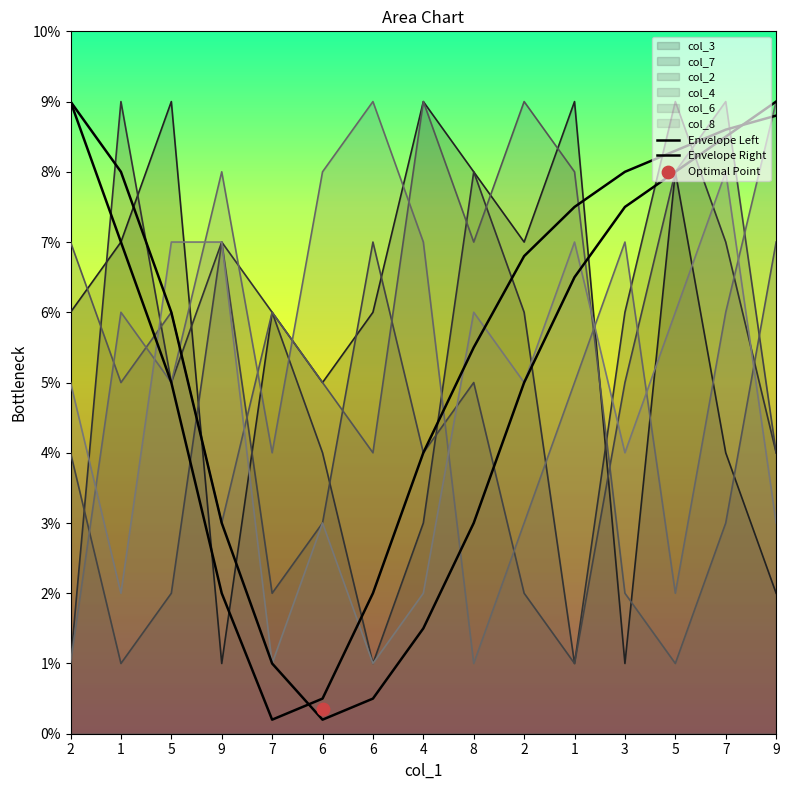

Which series has the largest Y range (max minus min)?

Envelope Left